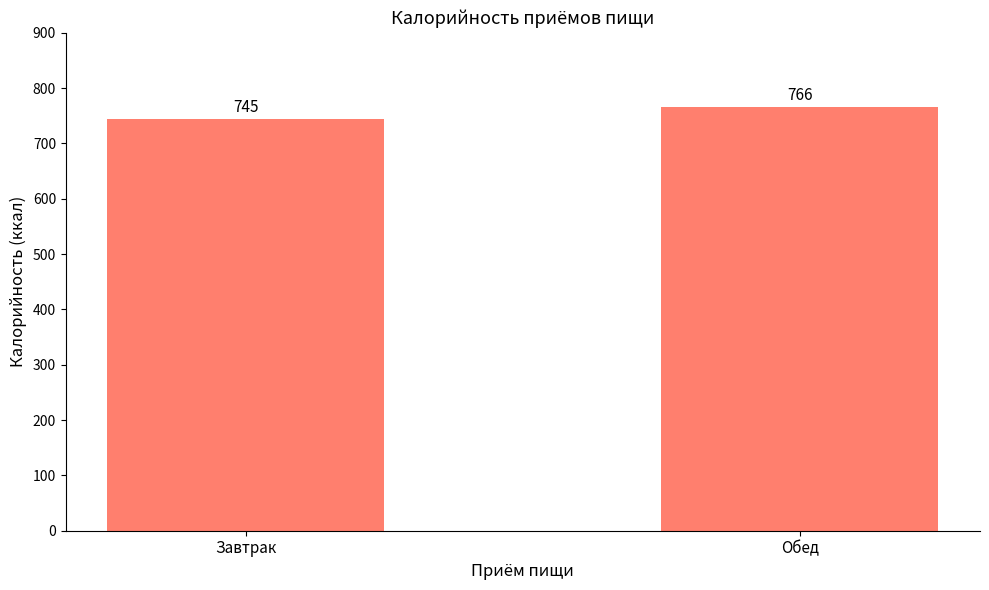

What position from the left is Обед?

2